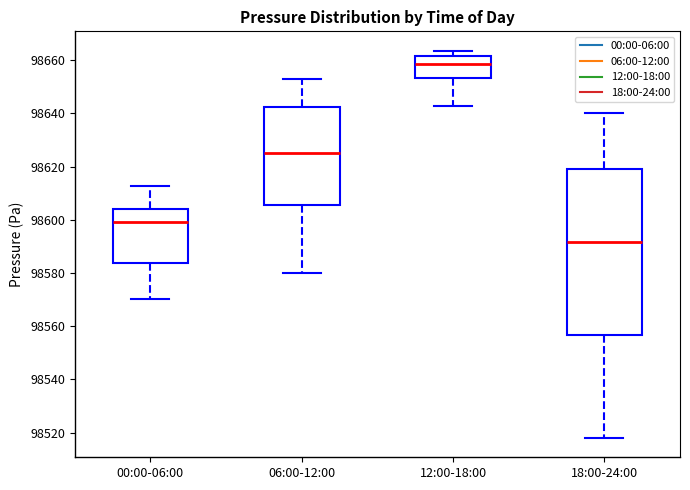

Reading left to right, transcribe this box plot: for each box, give where its median line is, the range the box spans, and where its two whiskers end, as read against the y-axis. The values are not printed on the chart, so give them approximately, as read against the axis.

00:00-06:00: median 98600, box 98584 to 98604, whiskers 98570 to 98612
06:00-12:00: median 98626, box 98606 to 98642, whiskers 98580 to 98652
12:00-18:00: median 98658, box 98654 to 98662, whiskers 98642 to 98664
18:00-24:00: median 98592, box 98556 to 98620, whiskers 98518 to 98640